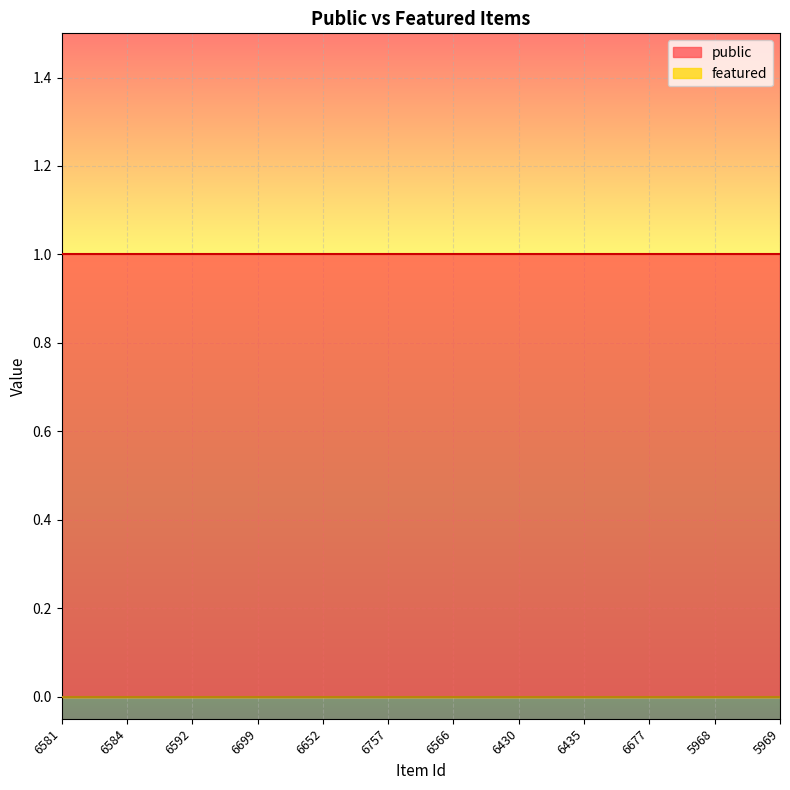

List the series in order of their overall mean, lowest first.

featured, public